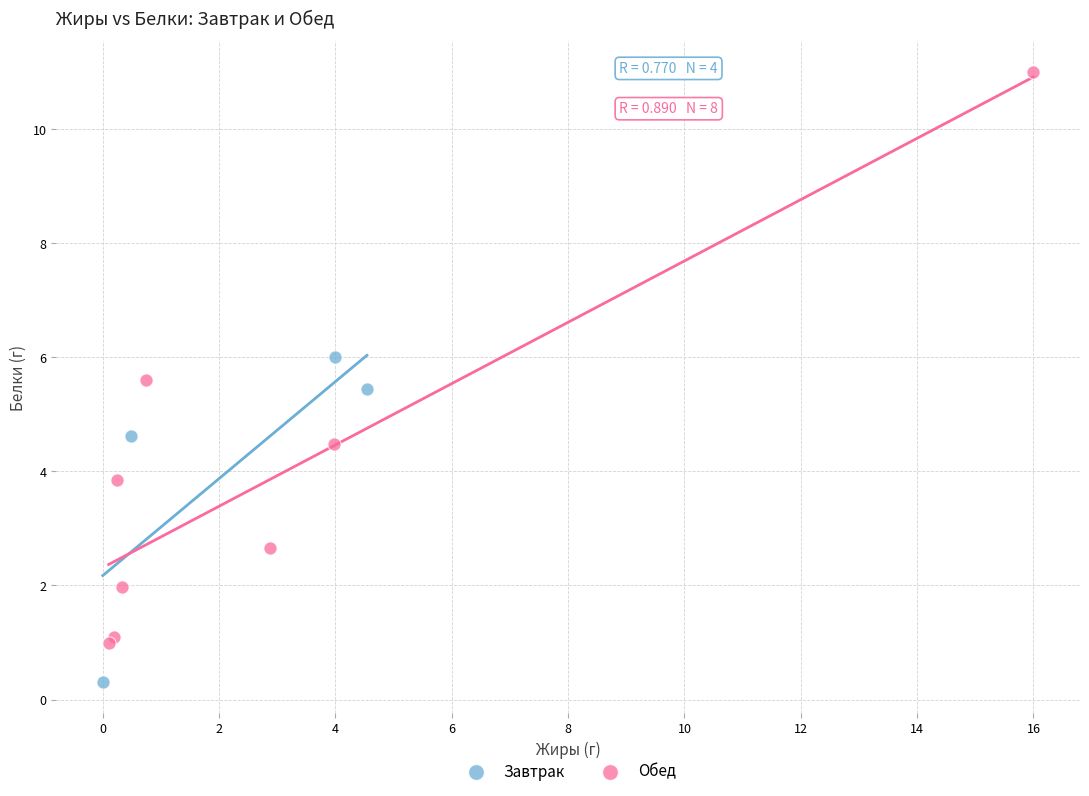

What are all the series names shown in the legend?

Завтрак, Обед